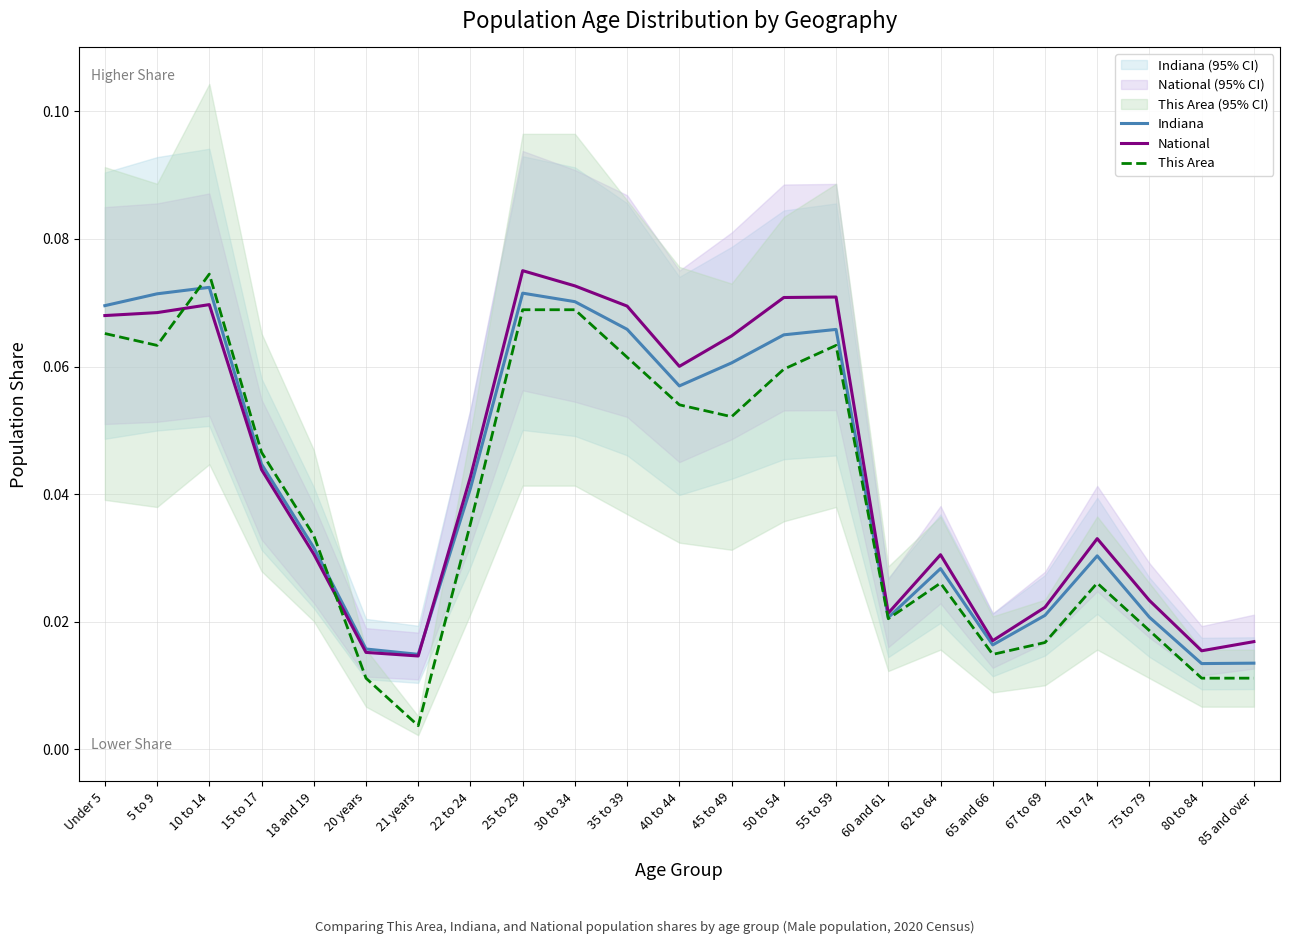

The This Area series shows 0.0 at 45 to 49. True or false?

False